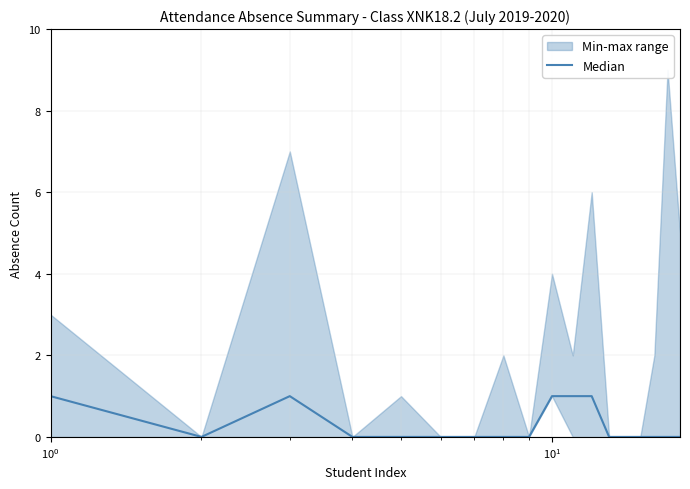

The value at 14 is -1. True or false?

False